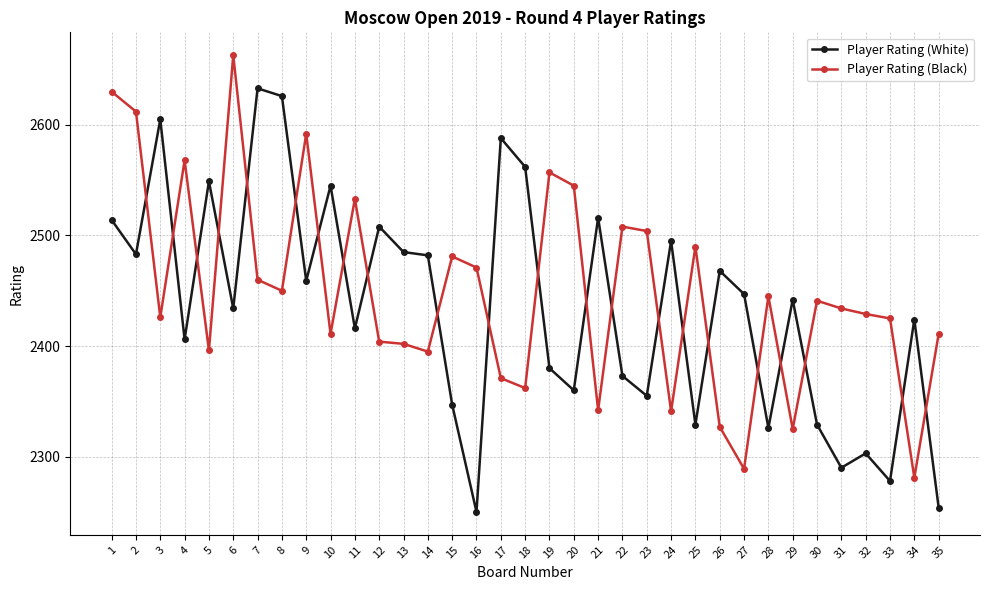

At which category is the sum across all series the highest?

1